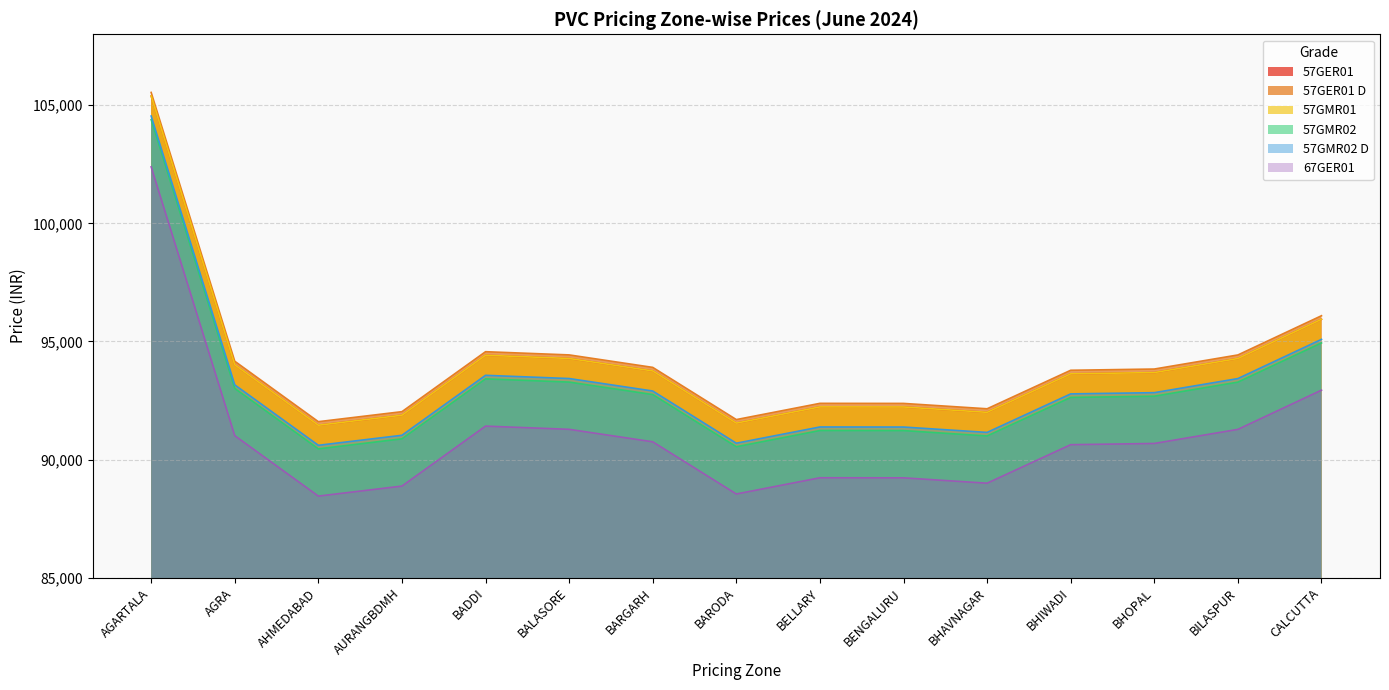

How many data points in 57GER01 D are less than 93832?

7